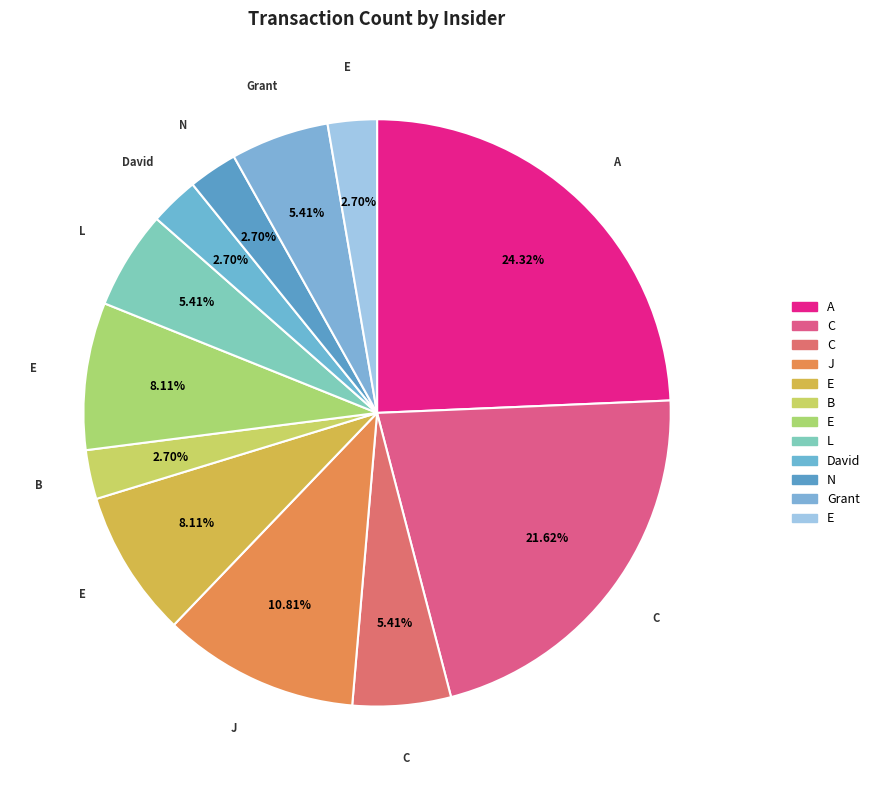

To the nearest percent, what is the average slice percentage?

8%